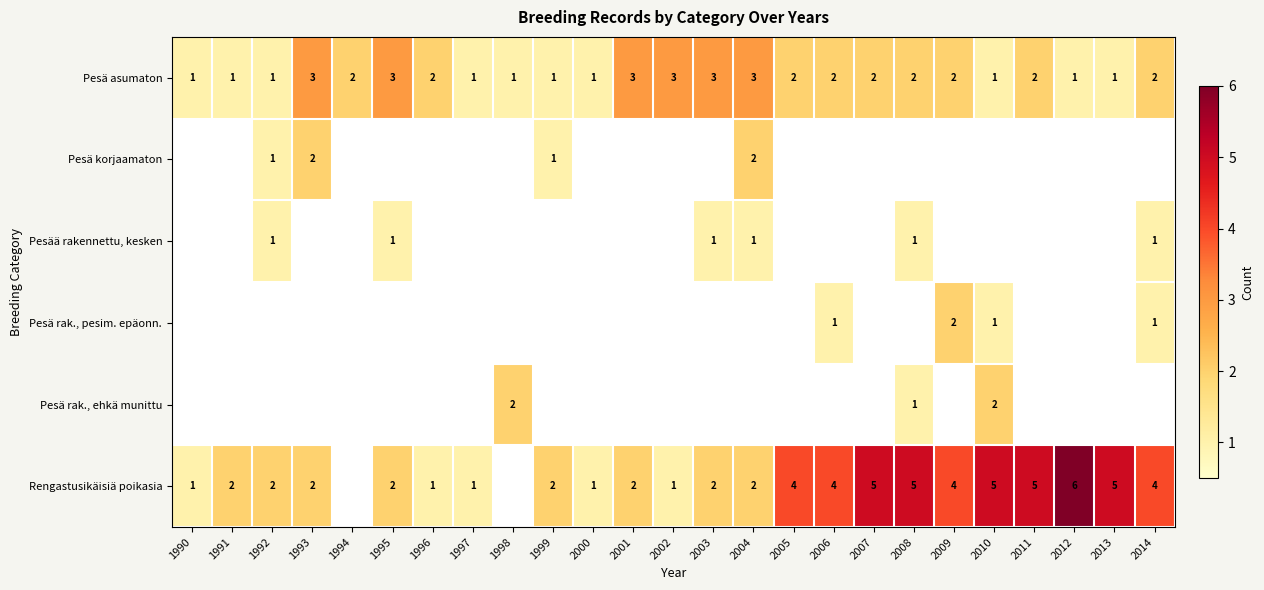

The value of Rengastusikäisiä poikasia at 2010 is 5. True or false?

True